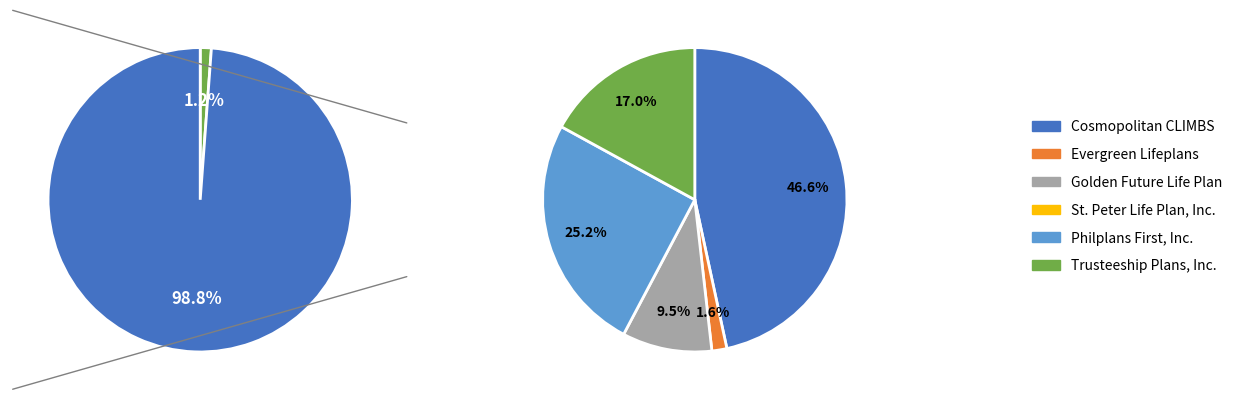

The Trusteeship Plans, Inc. slice represents 12% of the pie. True or false?

False